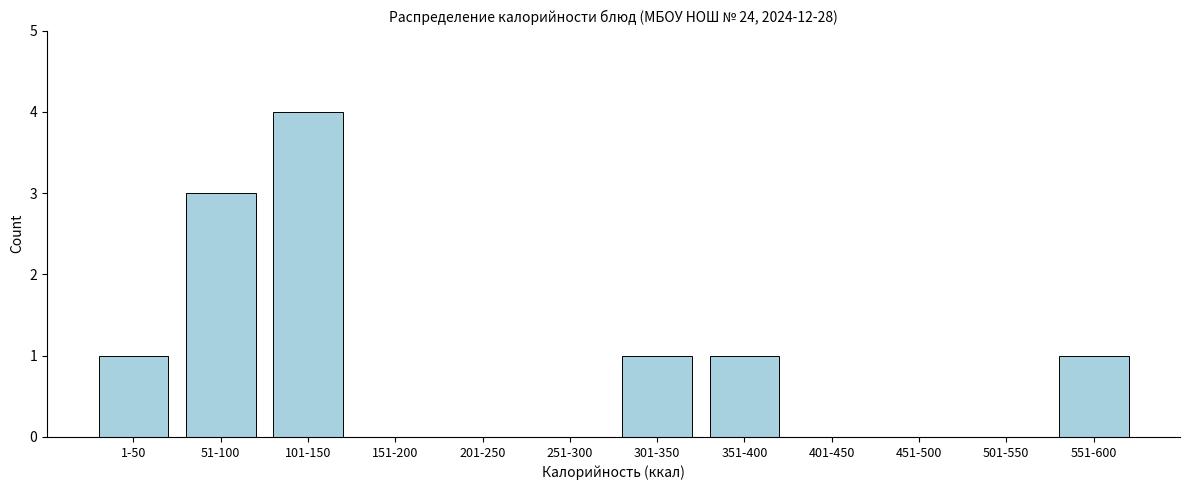

Reading left to right, list all the values displayed in this chart.

1-50=1	51-100=3	101-150=4	151-200=0	201-250=0	251-300=0	301-350=1	351-400=1	401-450=0	451-500=0	501-550=0	551-600=1